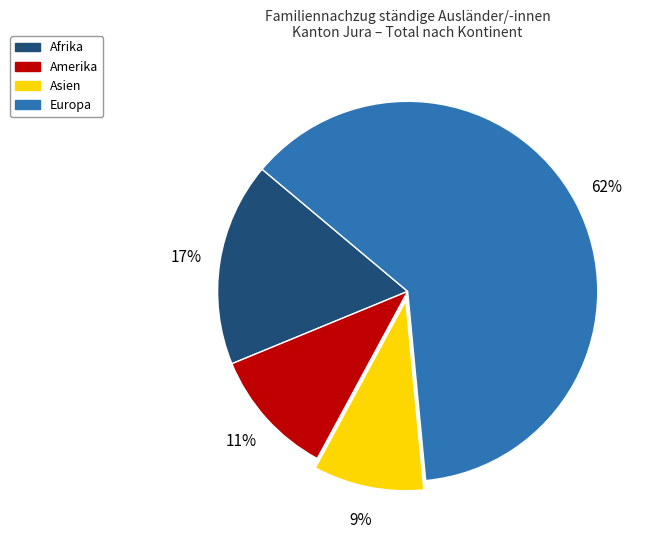

Which slice represents more than half of the pie?

Europa